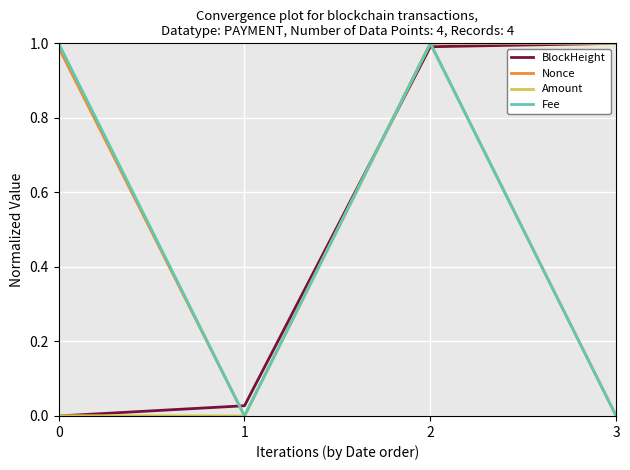

The value of Nonce at 0 is 1.4. True or false?

False